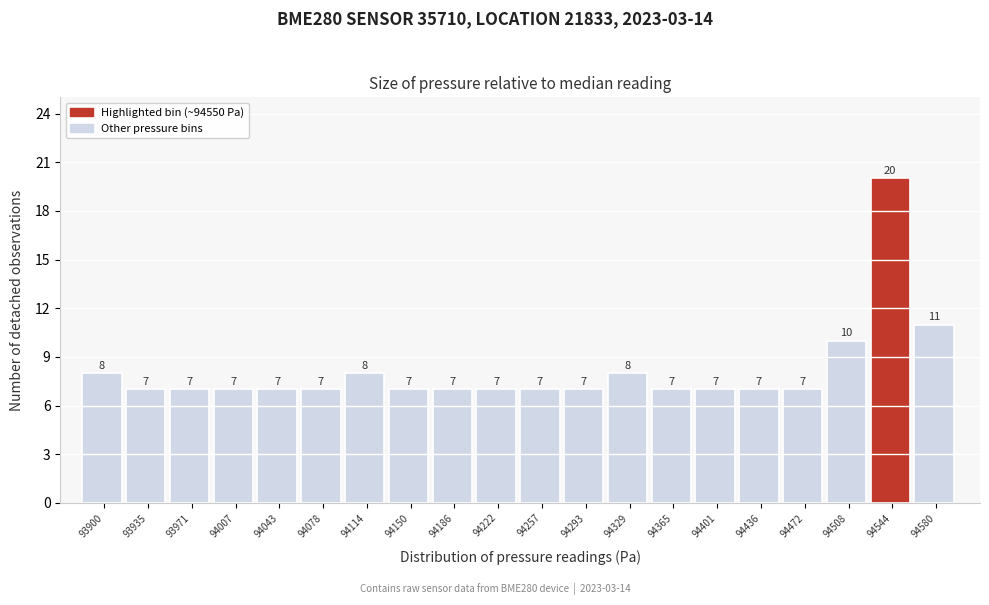

Reading right to left, list all the values displayed in this chart.

11	20	10	7	7	7	7	8	7	7	7	7	7	8	7	7	7	7	7	8